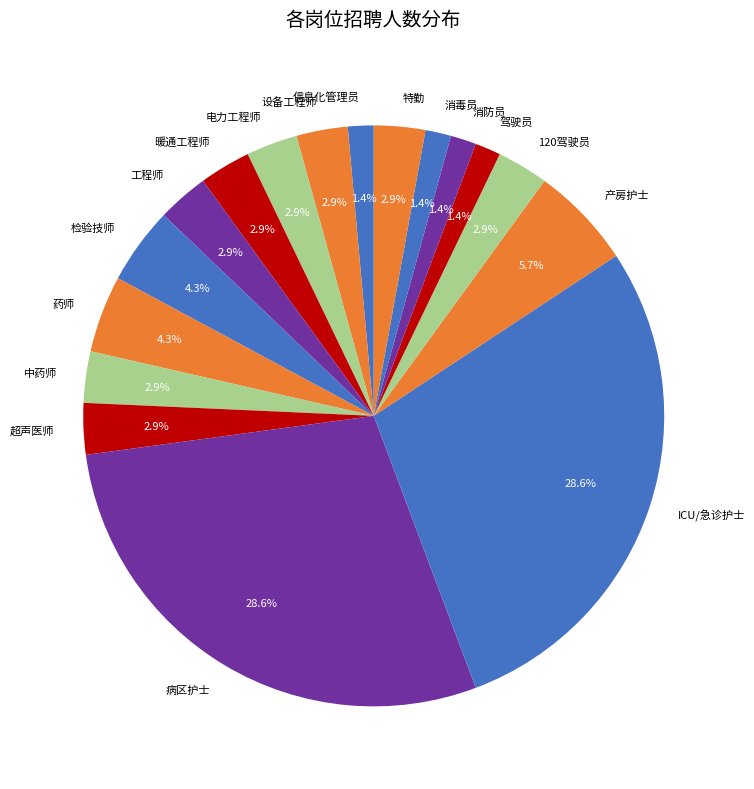

Is 特勤 the majority of the pie?

No